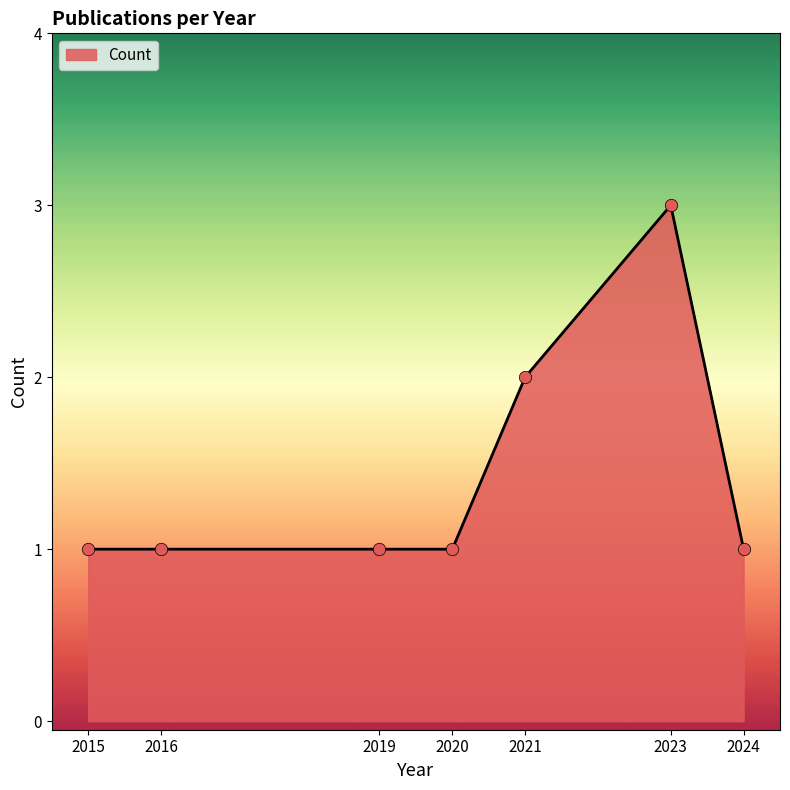

Between 2021 and 2023, which is larger?

2023